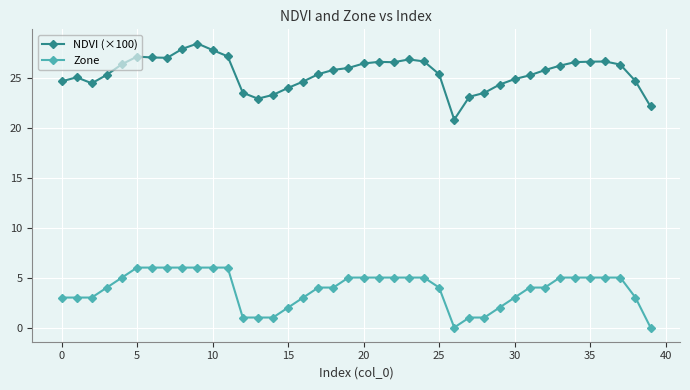

What is the value of the Zone point at the 12th from the left?

6.0